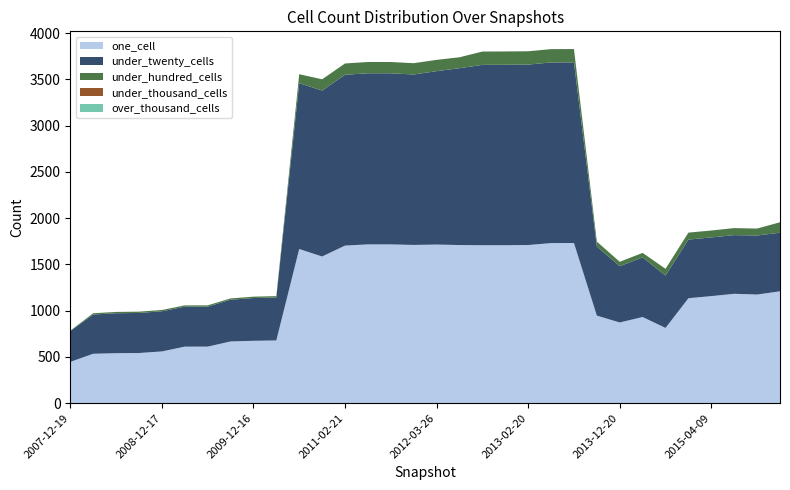

Reading left to right, list all the values displayed in this chart.

one_cell: 2007-12-19=446	2008-04-01=534	2008-06-27=540	2008-10-10=542	2008-12-17=559	2009-04-06=611	2009-06-17=611	2009-09-25=667	2009-12-16=674	2010-04-01=678	2010-07-26=1666	2010-11-17=1585	2011-02-21=1703	2011-06-10=1716	2011-09-05=1716	2012-01-18=1710	2012-03-26=1714	2012-07-13=1709	2012-10-31=1707	2012-12-11=1707	2013-02-20=1709	2013-05-21=1730	2013-07-09=1731	2013-09-10=946	2013-12-20=872	2014-03-28=931	2014-09-08=813	2015-01-19=1134	2015-04-09=1157	2015-07-03=1182	2015-10-01=1174	2016-01-04=1209
under_twenty_cells: 2007-12-19=334	2008-04-01=424	2008-06-27=432	2008-10-10=433	2008-12-17=434	2009-04-06=432	2009-06-17=432	2009-09-25=451	2009-12-16=462	2010-04-01=464	2010-07-26=1792	2010-11-17=1793	2011-02-21=1846	2011-06-10=1849	2011-09-05=1849	2012-01-18=1842	2012-03-26=1874	2012-07-13=1911	2012-10-31=1949	2012-12-11=1950	2013-02-20=1950	2013-05-21=1952	2013-07-09=1952	2013-09-10=747	2013-12-20=608	2014-03-28=645	2014-09-08=566	2015-01-19=634	2015-04-09=634	2015-07-03=634	2015-10-01=638	2016-01-04=633
under_hundred_cells: 2007-12-19=3	2008-04-01=14	2008-06-27=14	2008-10-10=14	2008-12-17=14	2009-04-06=14	2009-06-17=14	2009-09-25=14	2009-12-16=15	2010-04-01=15	2010-07-26=97	2010-11-17=122	2011-02-21=122	2011-06-10=122	2011-09-05=122	2012-01-18=122	2012-03-26=122	2012-07-13=118	2012-10-31=144	2012-12-11=144	2013-02-20=144	2013-05-21=144	2013-07-09=144	2013-09-10=53	2013-12-20=48	2014-03-28=48	2014-09-08=73	2015-01-19=75	2015-04-09=75	2015-07-03=76	2015-10-01=75	2016-01-04=113
under_thousand_cells: 2007-12-19=0	2008-04-01=0	2008-06-27=0	2008-10-10=0	2008-12-17=0	2009-04-06=0	2009-06-17=0	2009-09-25=0	2009-12-16=0	2010-04-01=0	2010-07-26=0	2010-11-17=0	2011-02-21=0	2011-06-10=0	2011-09-05=0	2012-01-18=0	2012-03-26=0	2012-07-13=0	2012-10-31=0	2012-12-11=0	2013-02-20=0	2013-05-21=0	2013-07-09=0	2013-09-10=0	2013-12-20=0	2014-03-28=0	2014-09-08=0	2015-01-19=0	2015-04-09=0	2015-07-03=0	2015-10-01=0	2016-01-04=0
over_thousand_cells: 2007-12-19=0	2008-04-01=0	2008-06-27=0	2008-10-10=0	2008-12-17=0	2009-04-06=0	2009-06-17=0	2009-09-25=0	2009-12-16=0	2010-04-01=0	2010-07-26=0	2010-11-17=0	2011-02-21=0	2011-06-10=0	2011-09-05=0	2012-01-18=0	2012-03-26=0	2012-07-13=0	2012-10-31=0	2012-12-11=0	2013-02-20=0	2013-05-21=0	2013-07-09=0	2013-09-10=0	2013-12-20=0	2014-03-28=0	2014-09-08=0	2015-01-19=0	2015-04-09=0	2015-07-03=0	2015-10-01=0	2016-01-04=0